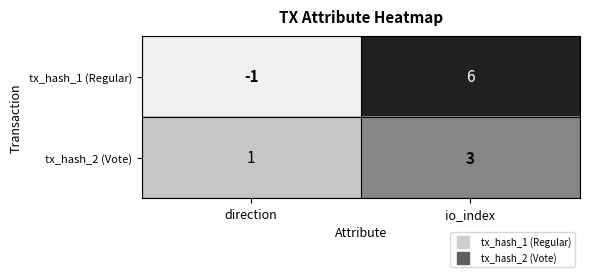

Is it true that tx_hash_1 (Regular) equals 0 at direction?

False